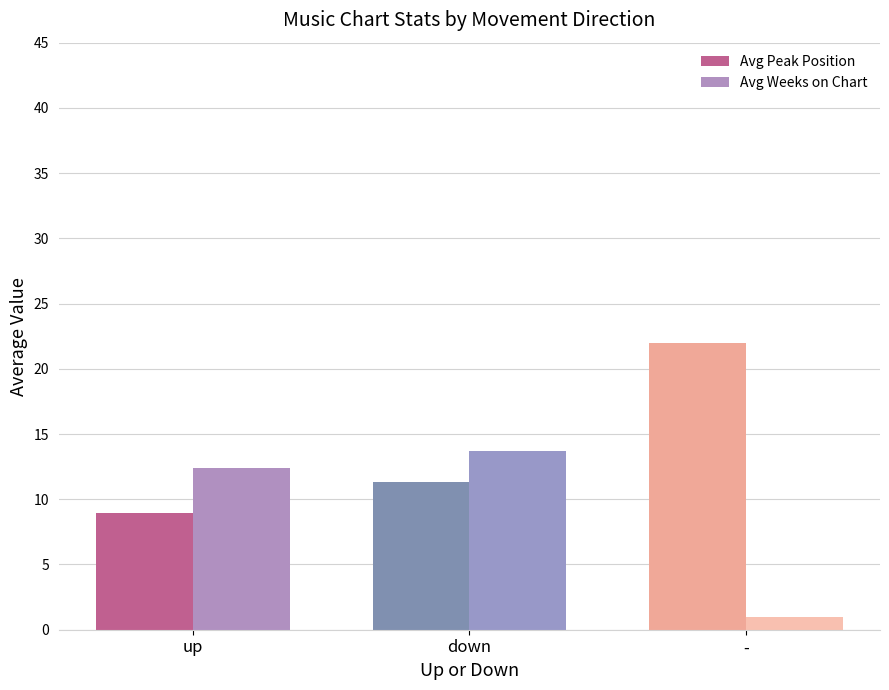

Does the chart contain stacked bars?

No